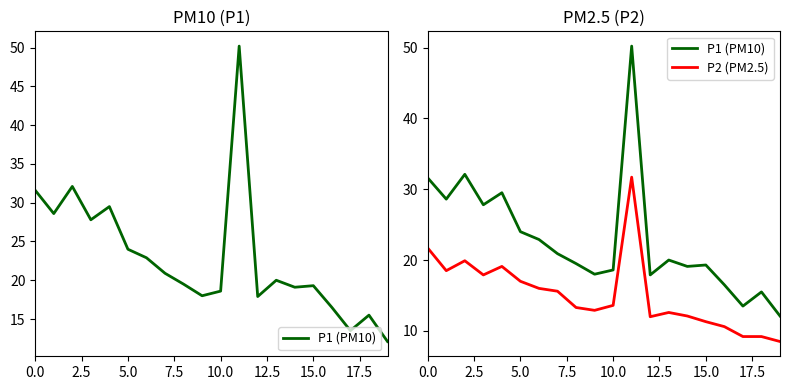

Does the chart have visible grid lines?

No